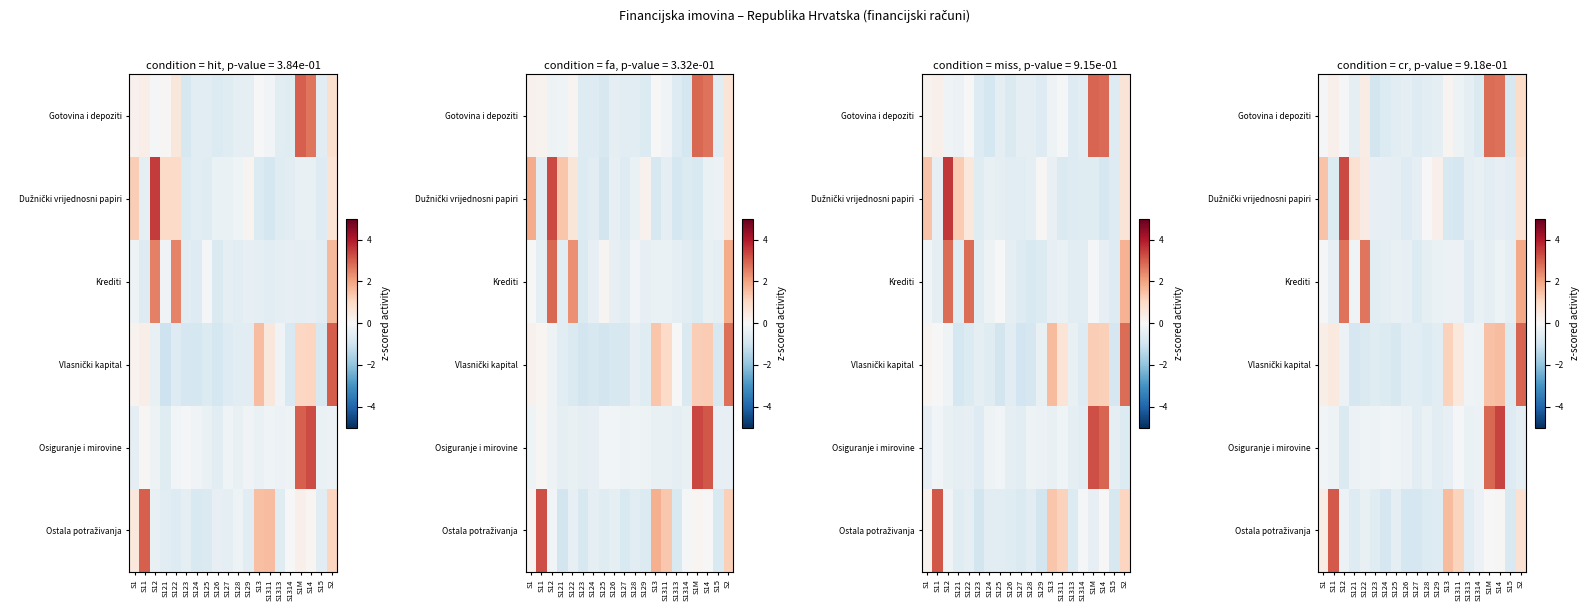

What is the minimum value for row_2?

-0.7